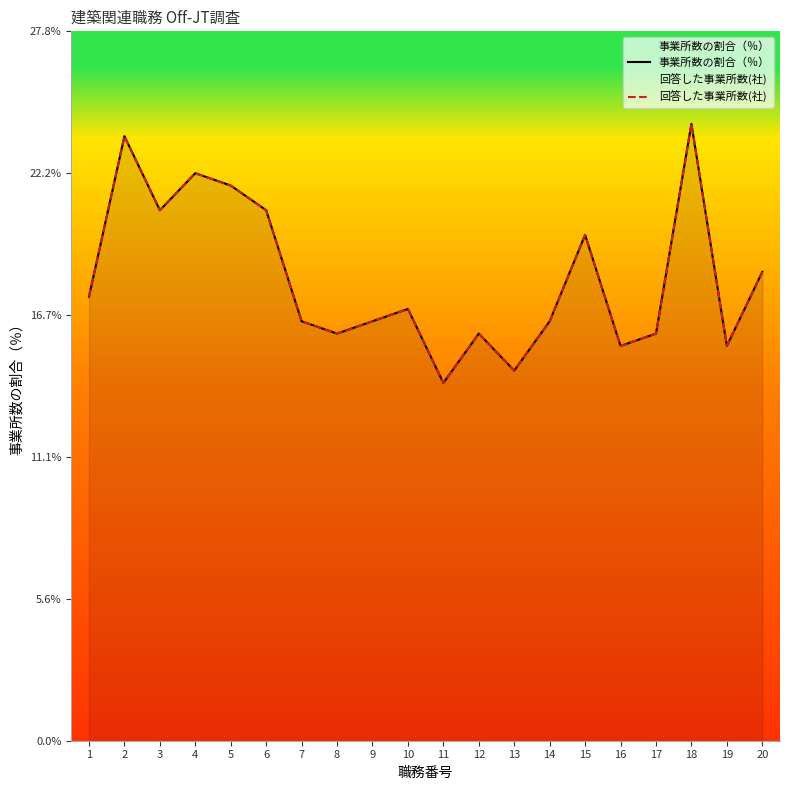

The 事業所数の割合（％） series shows 16.4 at 7. True or false?

True